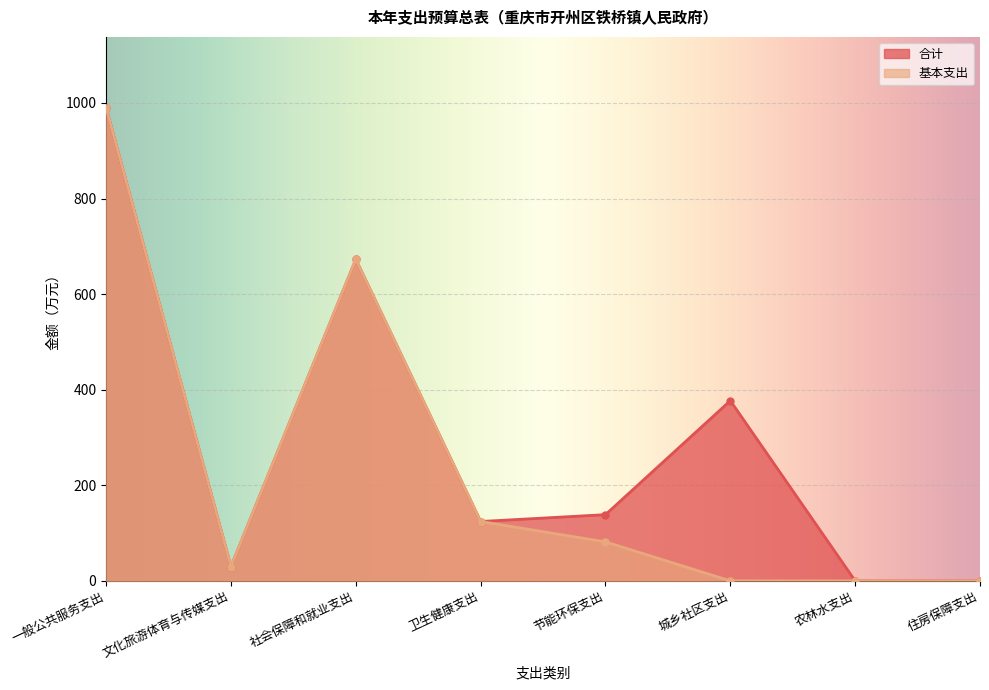

How many data points in 合计 are above 138?

4